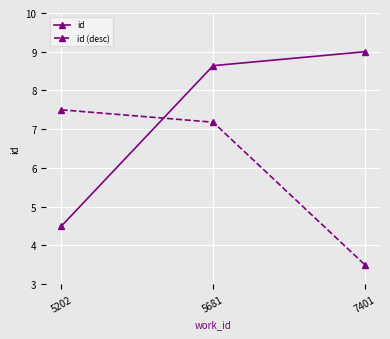

Rank the categories by id (desc) value from lowest to highest.

7401, 5681, 5202